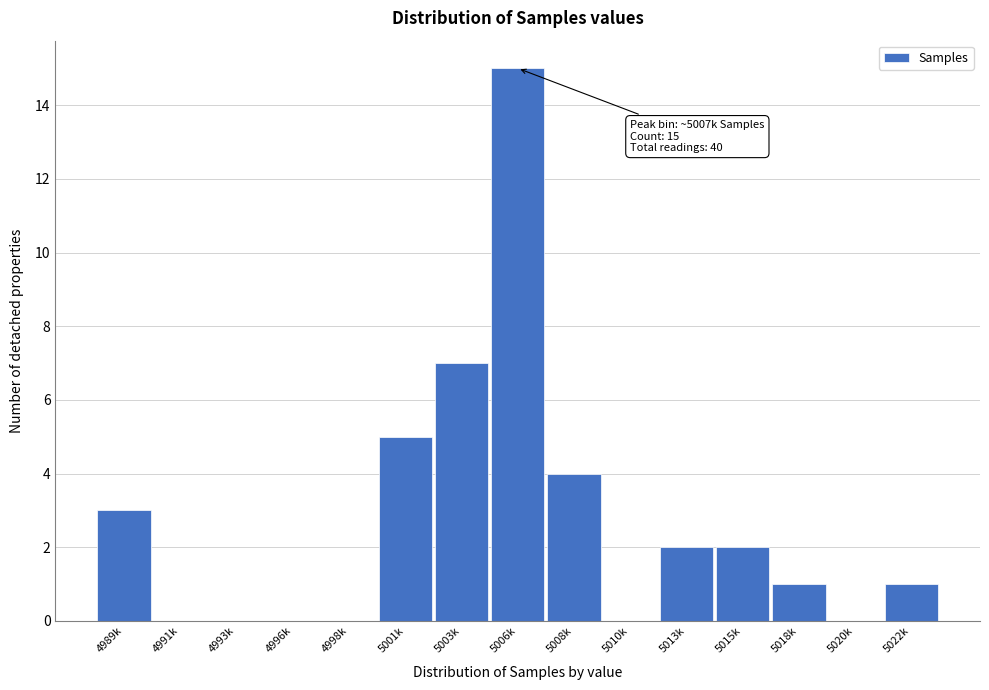

Reading right to left, extract all data points from this chart.

5022k=1	5020k=0	5018k=1	5015k=2	5013k=2	5010k=0	5008k=4	5006k=15	5003k=7	5001k=5	4998k=0	4996k=0	4993k=0	4991k=0	4989k=3